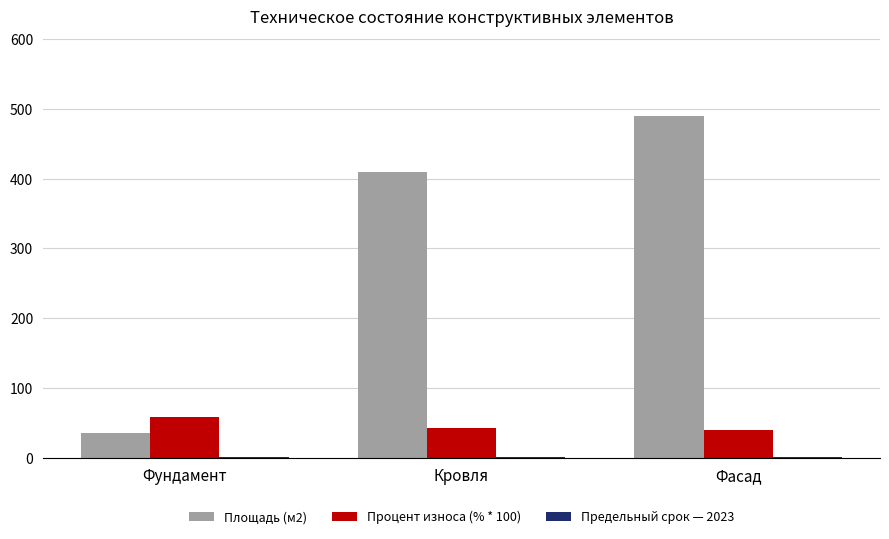

What value does the Процент износа (% * 100) series have at Кровля?

43